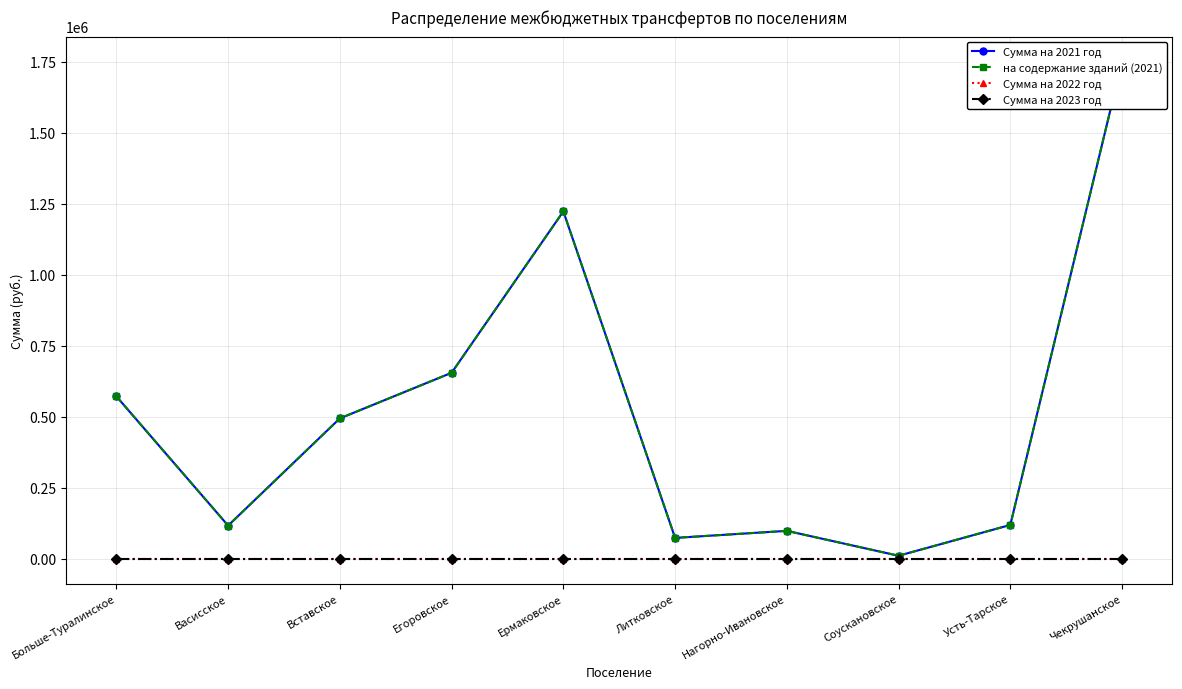

Rank the categories by Сумма на 2023 год value from highest to lowest.

Больше-Туралинское, Васисское, Вставское, Егоровское, Ермаковское, Литковское, Нагорно-Ивановское, Соускановское, Усть-Тарское, Чекрушанское